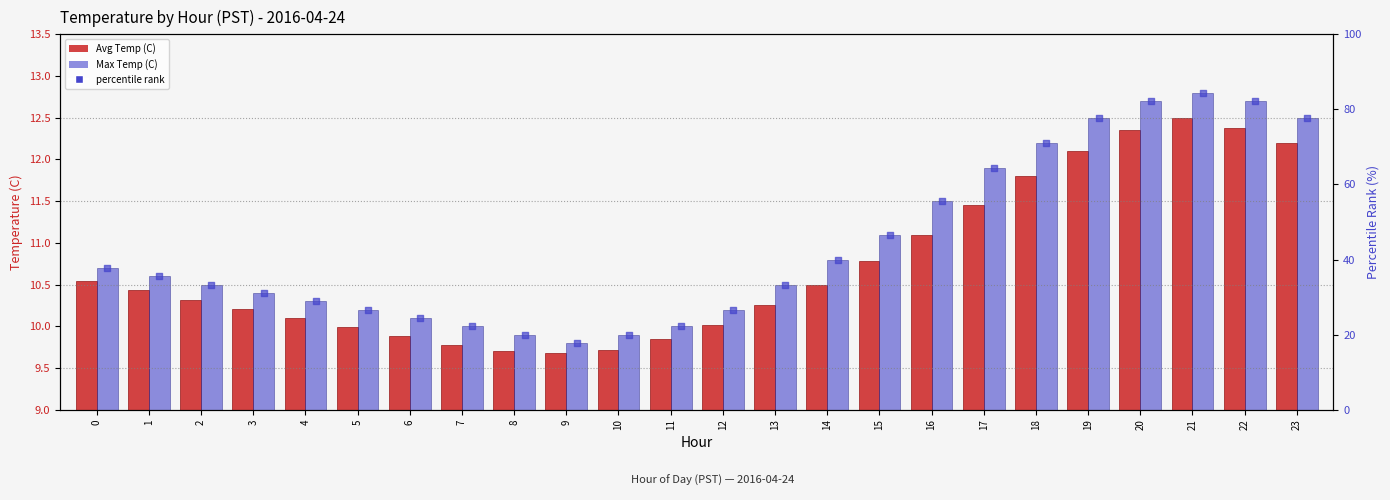

What are all the series names shown in the legend?

Avg Temp (C), Max Temp (C), percentile rank